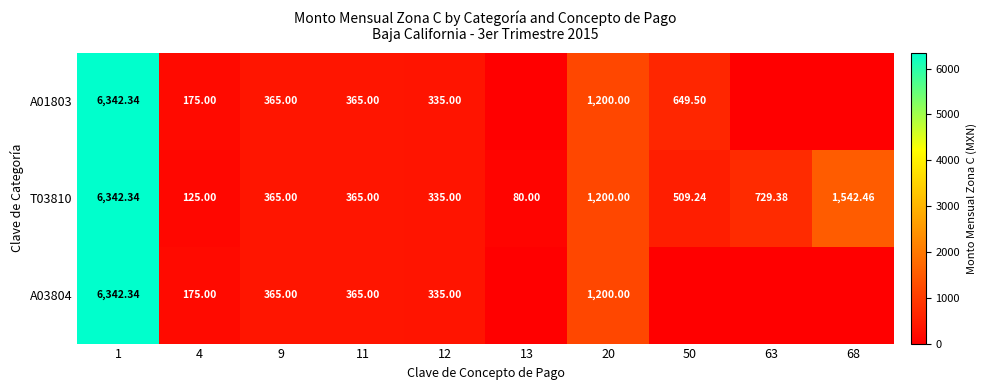

How many data points in T03810 are less than 509?

5